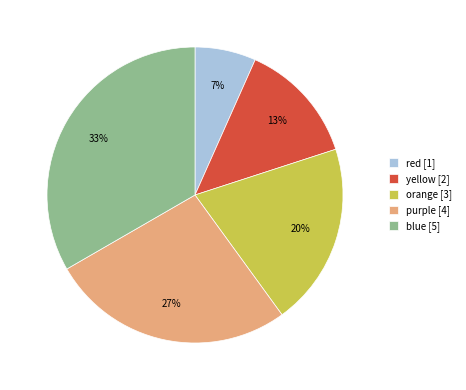

To the nearest percent, what portion does yellow represent?

13%